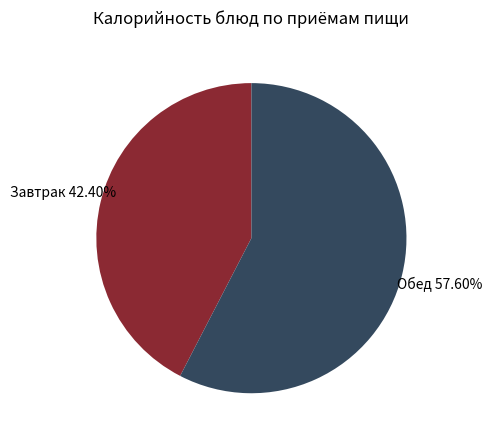

How many slices are in this pie chart?

2